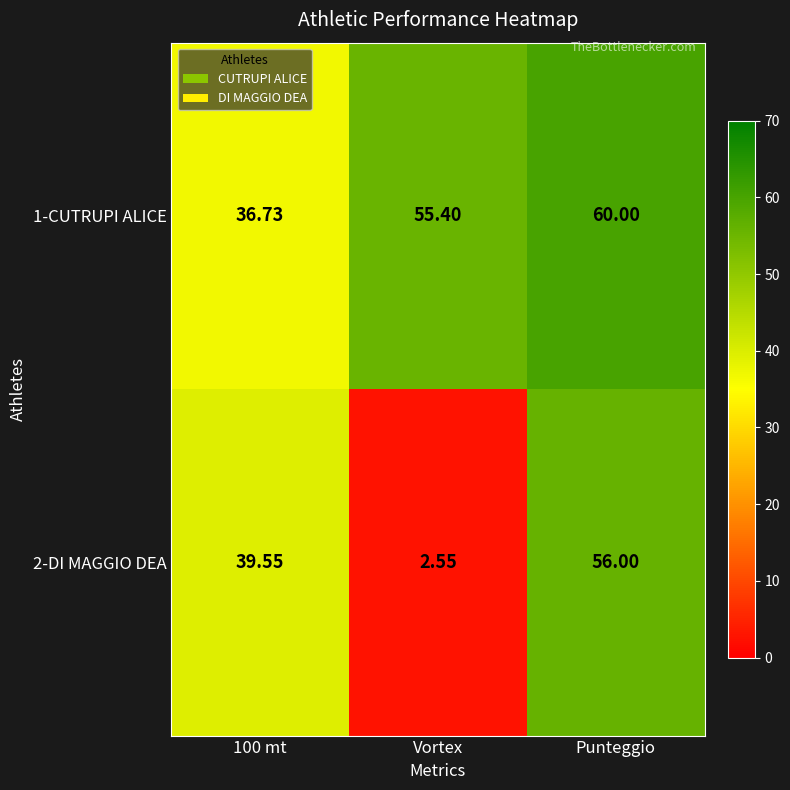

At which category is the sum across all series the highest?

Punteggio